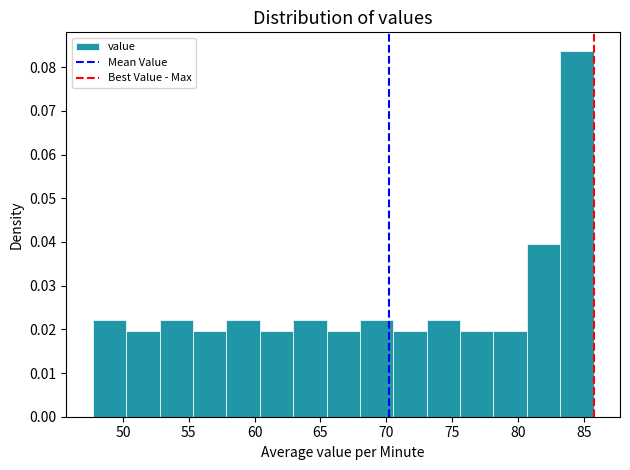

How tall is the bar that spans 65.5 to 68.0 on the x-axis? Neither the bar edges nor the heights are printed on the chart, so give them approximately, as read against the axes.

0.020